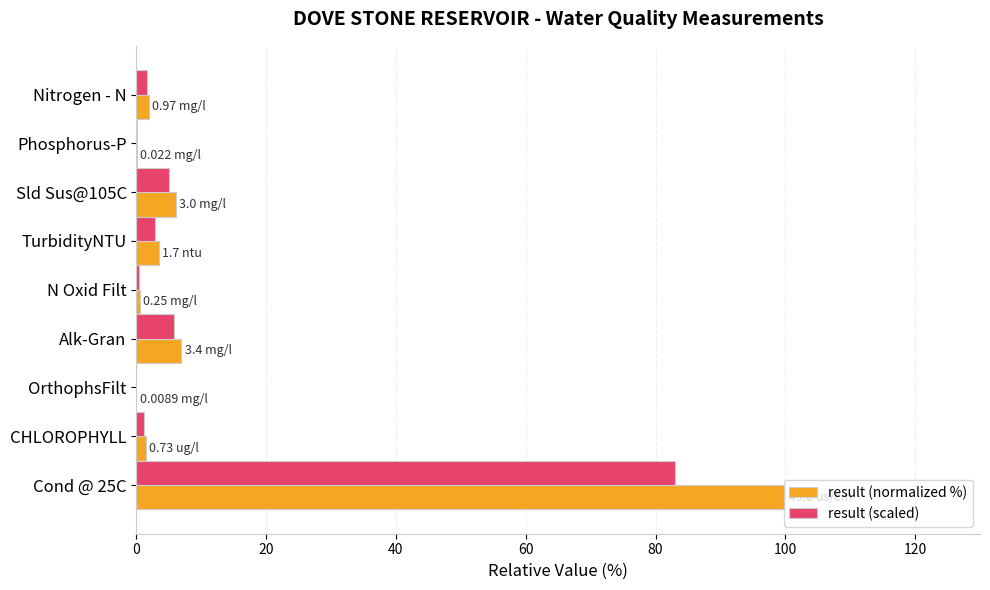

Which series has the widest spread of values?

result (normalized %)